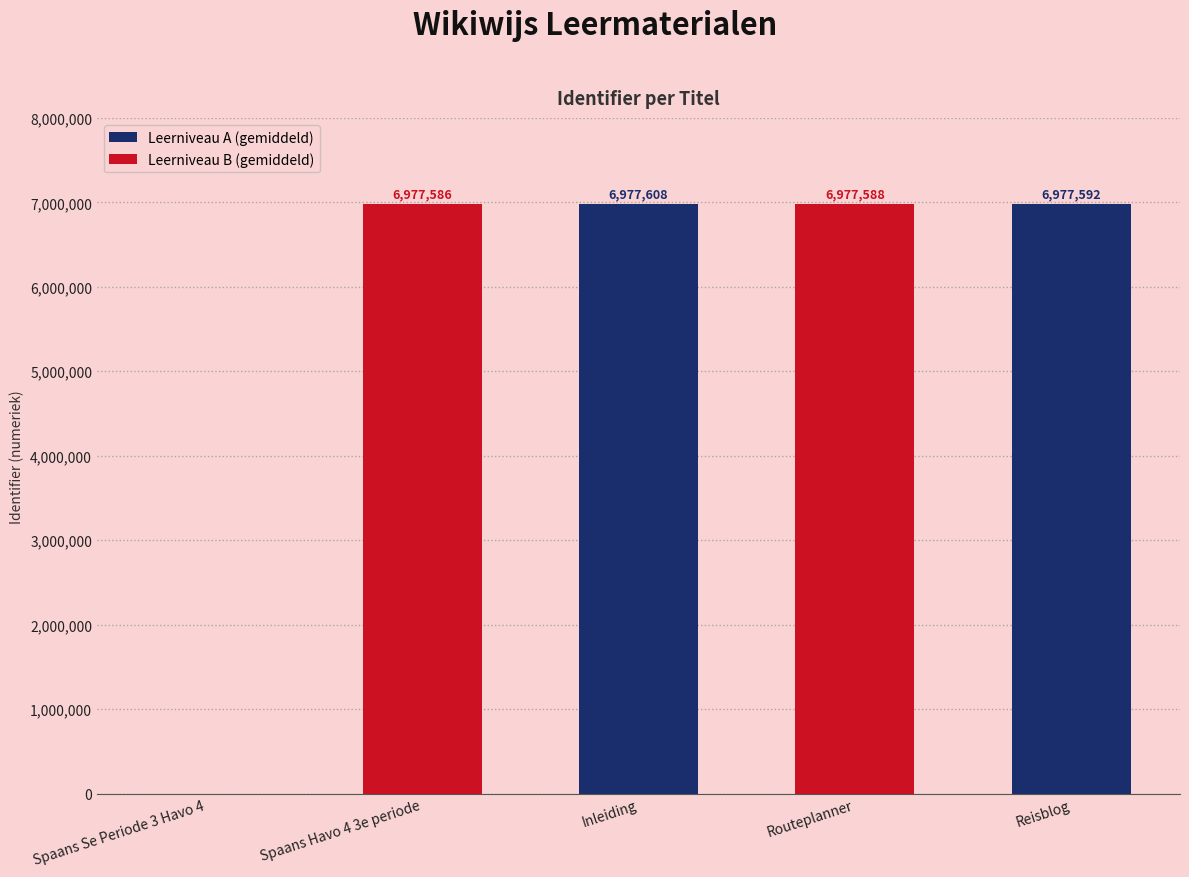

List the labels in order of value, smallest first.

Spaans Se Periode 3 Havo 4, Spaans Havo 4 3e periode, Routeplanner, Reisblog, Inleiding